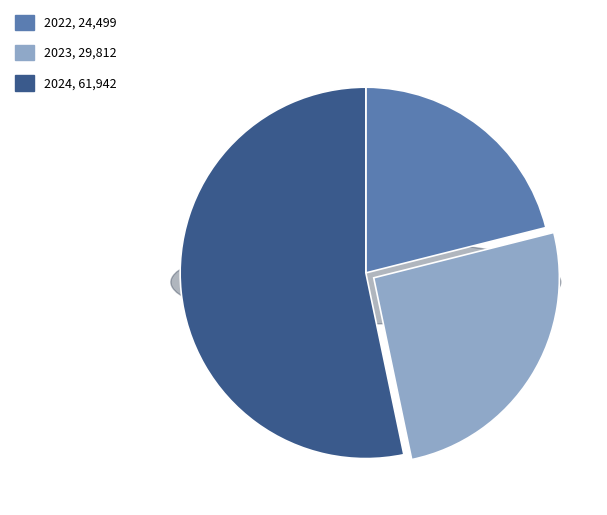

How much of the chart is everything except 2022?

78.9%